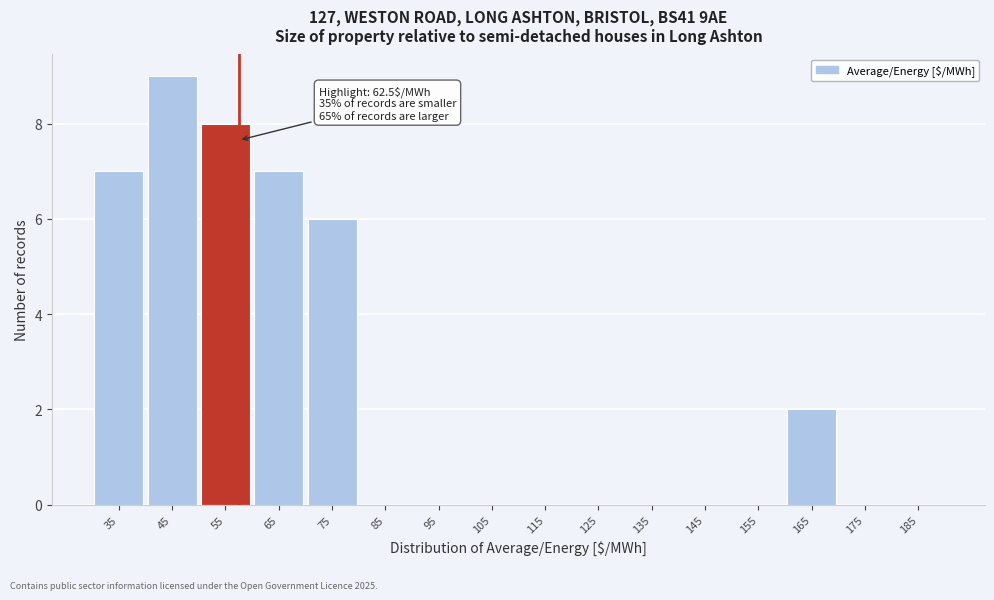

Reading left to right, extract all data points from this chart.

35=7	45=9	55=8	65=7	75=6	85=0	95=0	105=0	115=0	125=0	135=0	145=0	155=0	165=2	175=0	185=0